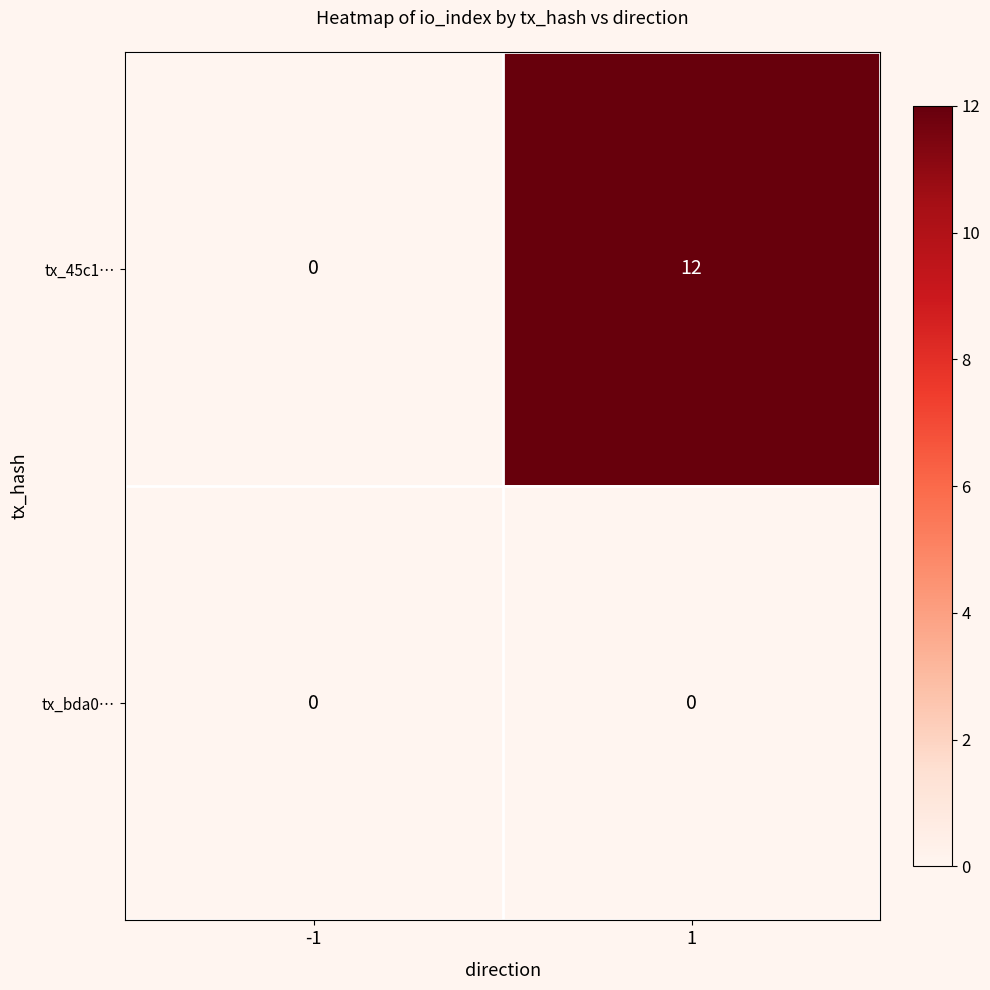

Reading right to left, extract all data points from this chart.

tx_45c1…: 12	0
tx_bda0…: 0	0